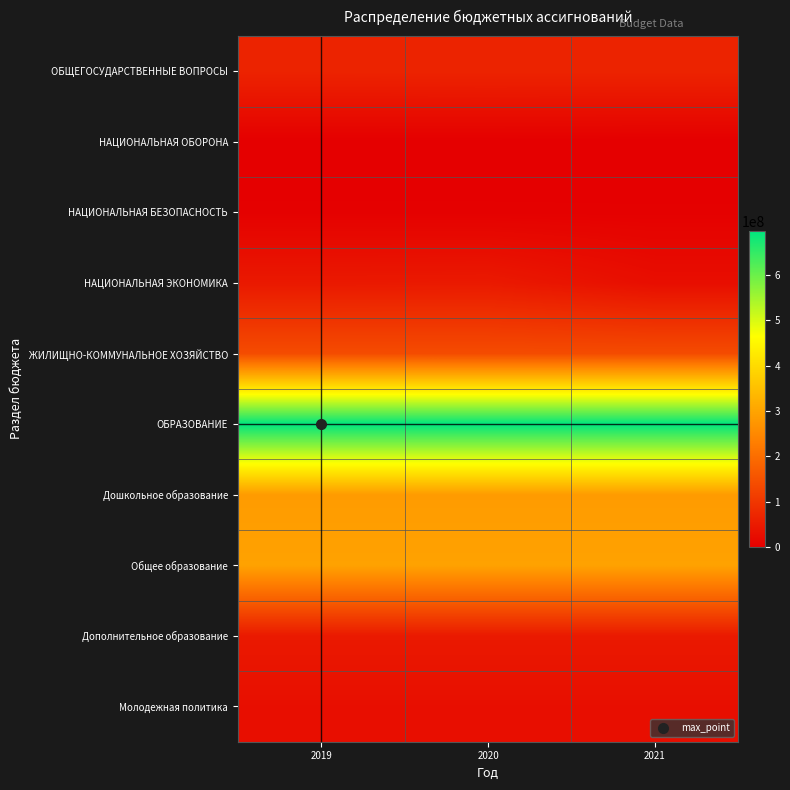

Reading right to left, extract all data points from this chart.

ОБЩЕГОСУДАРСТВЕННЫЕ ВОПРОСЫ: 2021=65638367.7	2020=65649867.7	2019=65286067.7
НАЦИОНАЛЬНАЯ ОБОРОНА: 2021=0.0	2020=760600.0	2019=734700.0
НАЦИОНАЛЬНАЯ БЕЗОПАСНОСТЬ: 2021=3084844.7	2020=3084844.7	2019=3124844.7
НАЦИОНАЛЬНАЯ ЭКОНОМИКА: 2021=26877250.0	2020=47508260.0	2019=46610100.0
ЖИЛИЩНО-КОММУНАЛЬНОЕ ХОЗЯЙСТВО: 2021=138837137.6	2020=139088837.6	2019=139522637.6
ОБРАЗОВАНИЕ: 2021=697702352.2	2020=697702352.2	2019=697702352.2
Дошкольное образование: 2021=283805489.5	2020=283805489.5	2019=283805489.5
Общее образование: 2021=296491809.1	2020=296491809.1	2019=296491809.1
Дополнительное образование: 2021=47425246.8	2020=47425246.8	2019=47425246.8
Молодежная политика: 2021=28307181.4	2020=28307181.4	2019=28307181.4